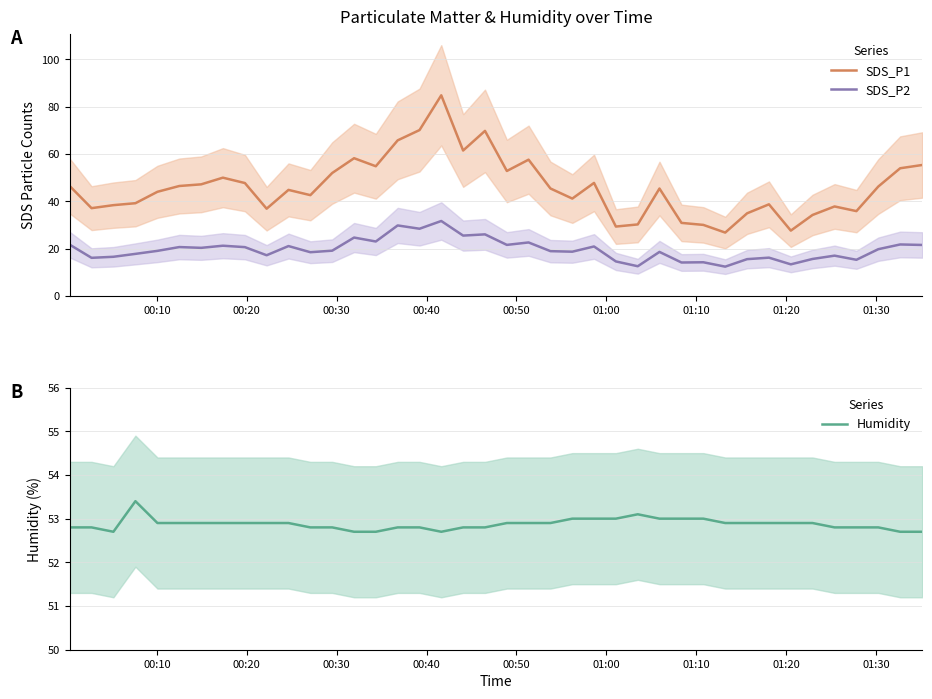

What is the highest value of the Humidity series?

53.4